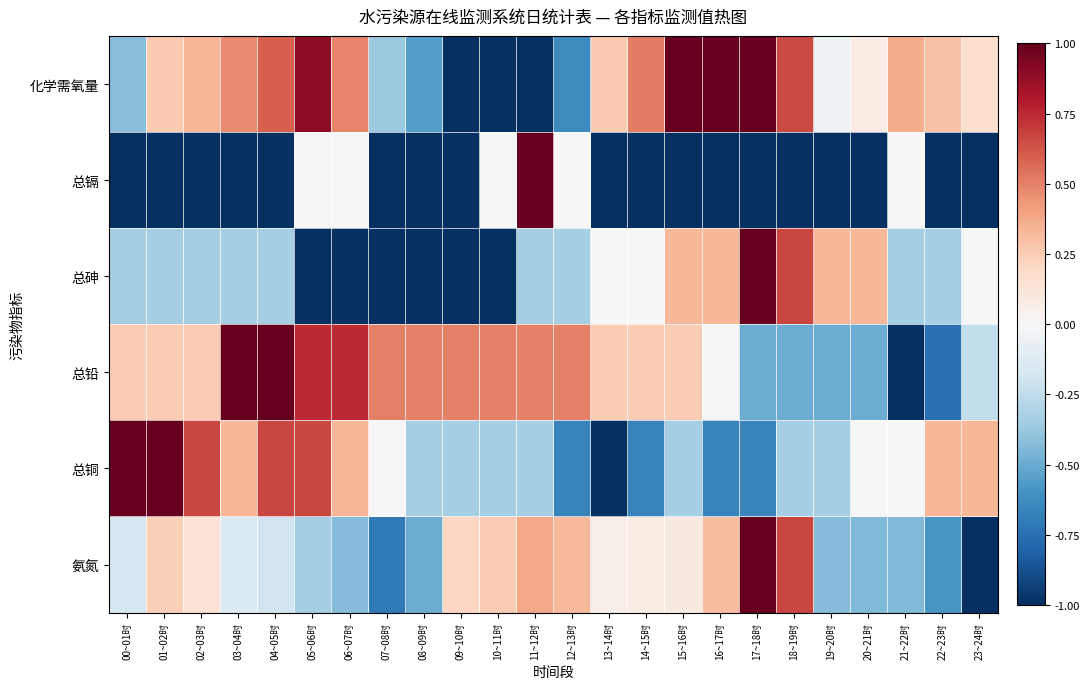

How many data points does each series have?

24